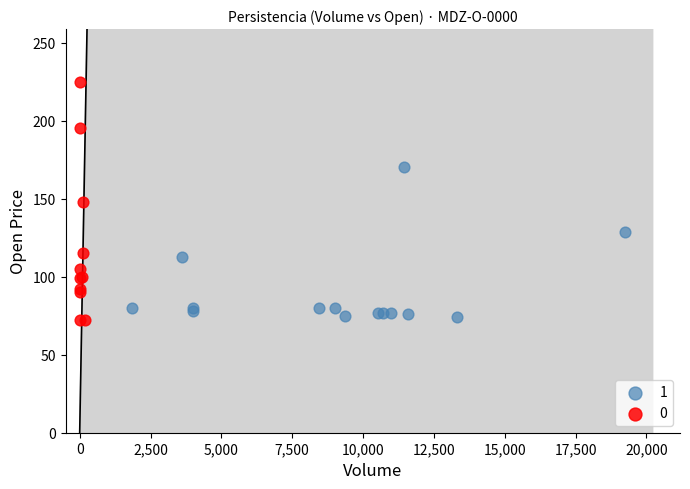

Which series has the largest Y range (max minus min)?

0